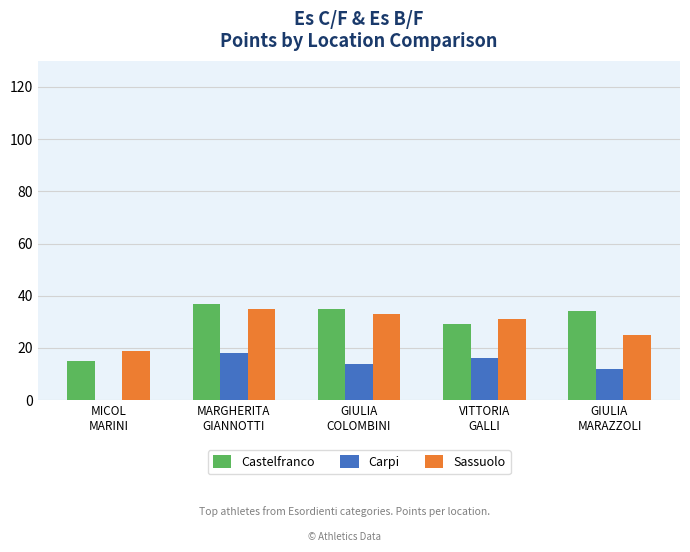

At which label does Sassuolo reach its peak?

MARGHERITA
GIANNOTTI